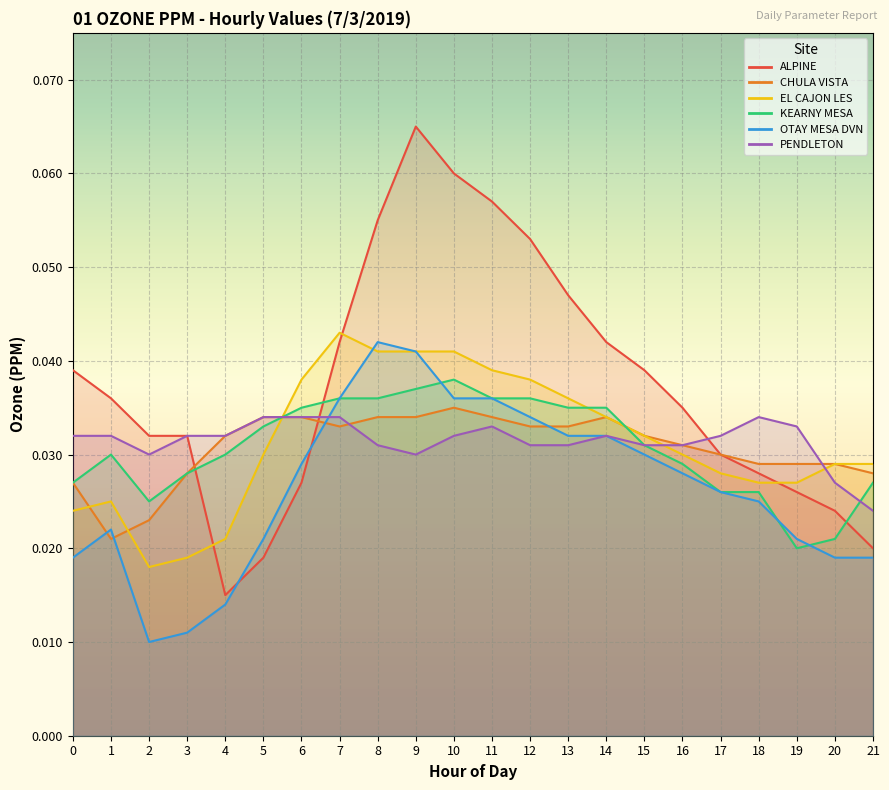

Which series has the largest total across all categories?

ALPINE